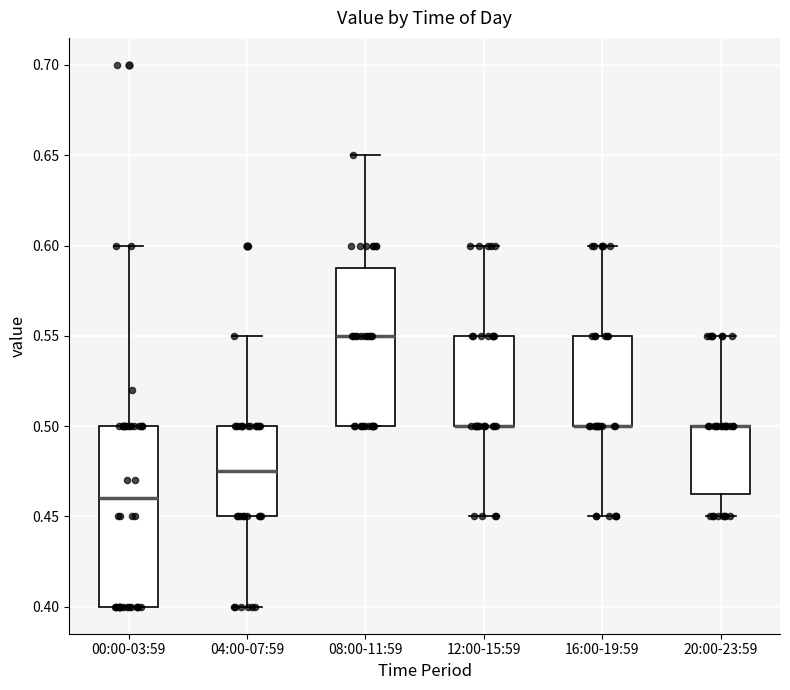

Reading left to right, transcribe this box plot: for each box, give where its median line is, the range the box spans, and where its two whiskers end, as read against the y-axis. The values are not printed on the chart, so give them approximately, as read against the axis.

00:00-03:59: median 0.460, box 0.400 to 0.500, whiskers 0.400 to 0.600
04:00-07:59: median 0.475, box 0.450 to 0.500, whiskers 0.400 to 0.550
08:00-11:59: median 0.550, box 0.500 to 0.590, whiskers 0.500 to 0.650
12:00-15:59: median 0.500 (drawn on the box's lower edge), box 0.500 to 0.550, whiskers 0.450 to 0.600
16:00-19:59: median 0.500 (drawn on the box's lower edge), box 0.500 to 0.550, whiskers 0.450 to 0.600
20:00-23:59: median 0.500 (drawn on the box's upper edge), box 0.465 to 0.500, whiskers 0.450 to 0.550